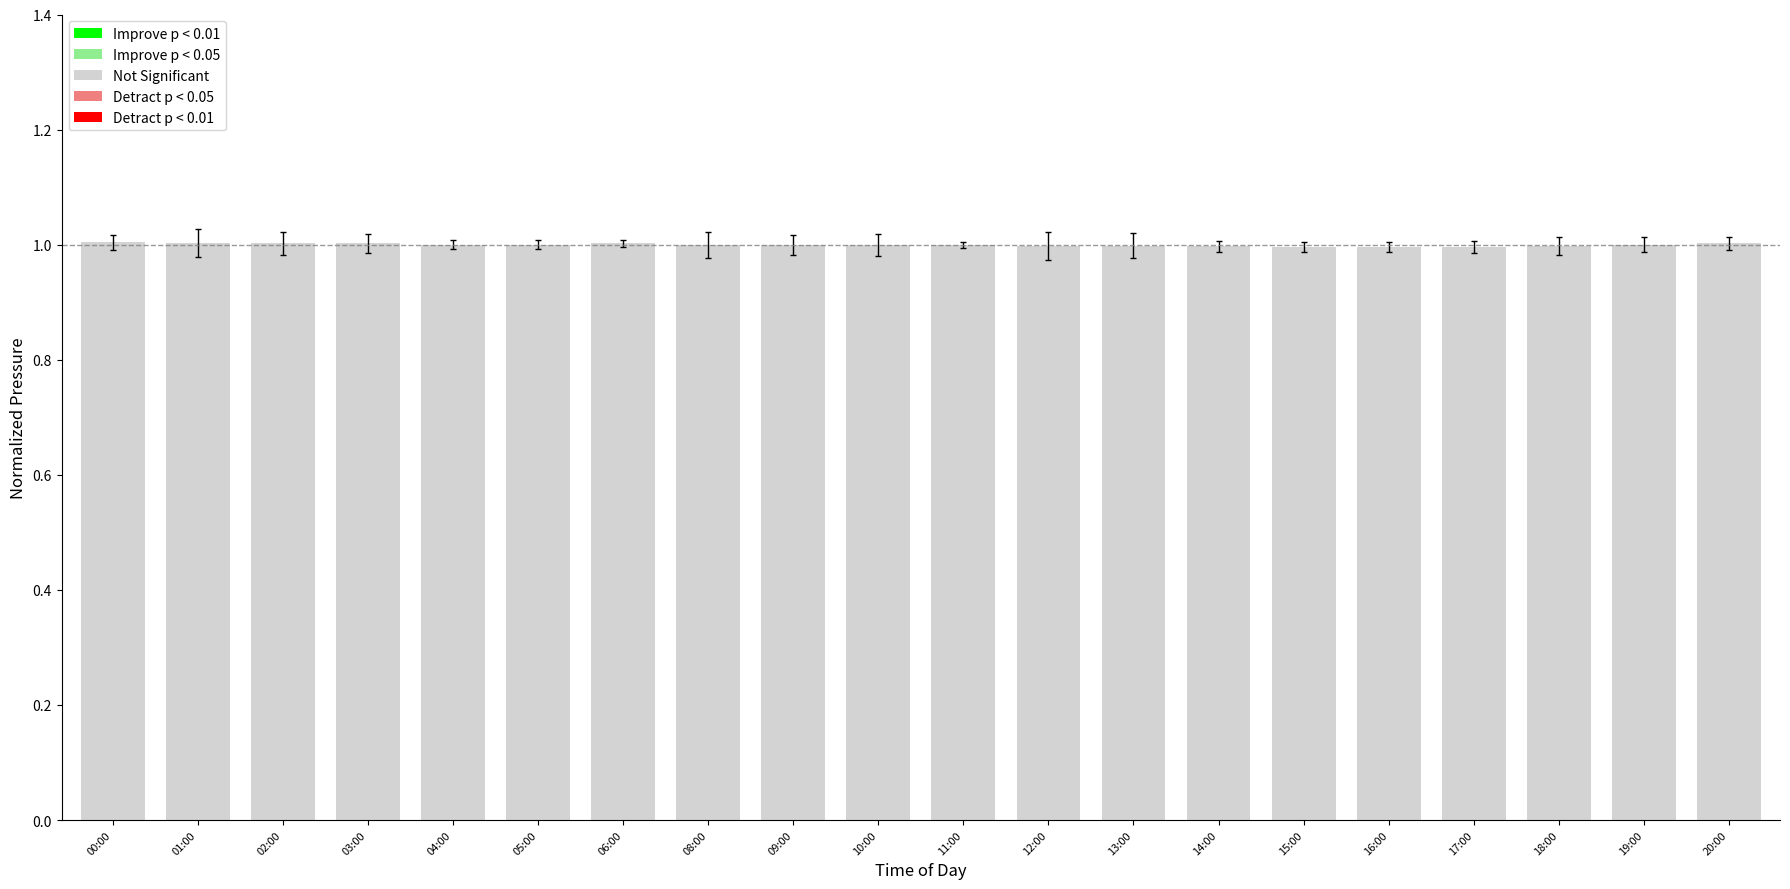

What is the sum of all values?

20.0